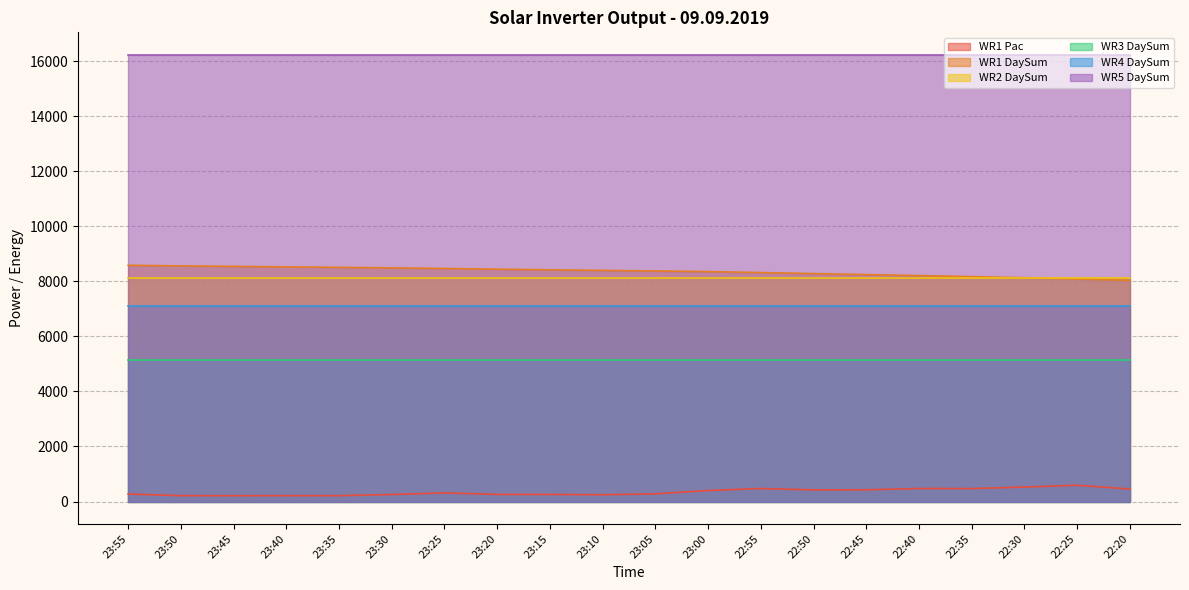

Reading right to left, extract all data points from this chart.

WR1 Pac: 22:20=454	22:25=591	22:30=526	22:35=470	22:40=473	22:45=426	22:50=423	22:55=472	23:00=400	23:05=280	23:10=246	23:15=257	23:20=257	23:25=313	23:30=255	23:35=213	23:40=213	23:45=212	23:50=213	23:55=272
WR1 DaySum: 22:20=8035	22:25=8084	22:30=8129	22:35=8169	22:40=8208	22:45=8244	22:50=8280	22:55=8318	23:00=8352	23:05=8376	23:10=8397	23:15=8418	23:20=8440	23:25=8466	23:30=8489	23:35=8507	23:40=8524	23:45=8542	23:50=8560	23:55=8582
WR2 DaySum: 22:20=8111	22:25=8111	22:30=8111	22:35=8111	22:40=8111	22:45=8111	22:50=8111	22:55=8111	23:00=8111	23:05=8111	23:10=8111	23:15=8111	23:20=8111	23:25=8111	23:30=8111	23:35=8111	23:40=8111	23:45=8111	23:50=8111	23:55=8111
WR3 DaySum: 22:20=5124	22:25=5124	22:30=5124	22:35=5124	22:40=5124	22:45=5124	22:50=5124	22:55=5124	23:00=5124	23:05=5124	23:10=5124	23:15=5124	23:20=5124	23:25=5124	23:30=5124	23:35=5124	23:40=5124	23:45=5124	23:50=5124	23:55=5124
WR4 DaySum: 22:20=7102	22:25=7102	22:30=7102	22:35=7102	22:40=7102	22:45=7102	22:50=7102	22:55=7102	23:00=7102	23:05=7102	23:10=7102	23:15=7102	23:20=7102	23:25=7102	23:30=7102	23:35=7102	23:40=7102	23:45=7102	23:50=7102	23:55=7102
WR5 DaySum: 22:20=16233	22:25=16233	22:30=16233	22:35=16233	22:40=16233	22:45=16233	22:50=16233	22:55=16233	23:00=16233	23:05=16233	23:10=16233	23:15=16233	23:20=16233	23:25=16233	23:30=16233	23:35=16233	23:40=16233	23:45=16233	23:50=16233	23:55=16233